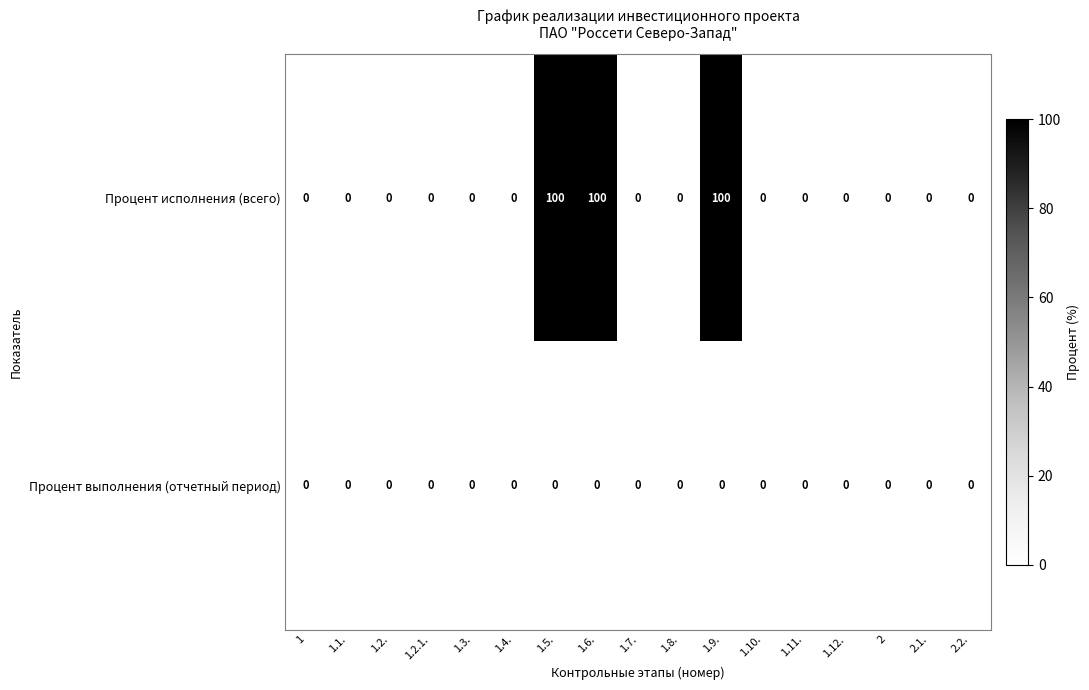

At how many categories does at least one series exceed 22?

3